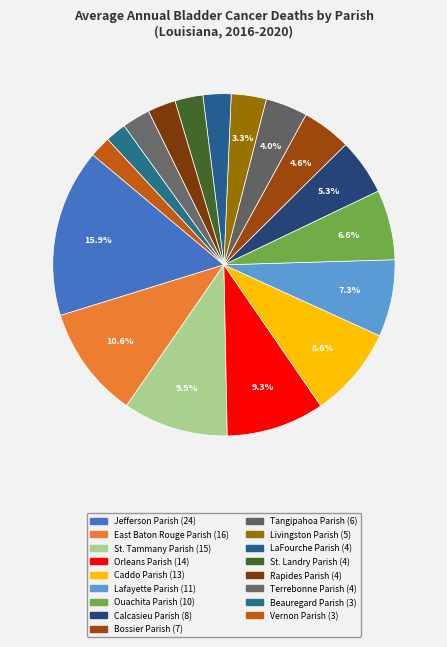

Approximately how many times larger is the value at Calcasieu Parish compared to LaFourche Parish?

2.0